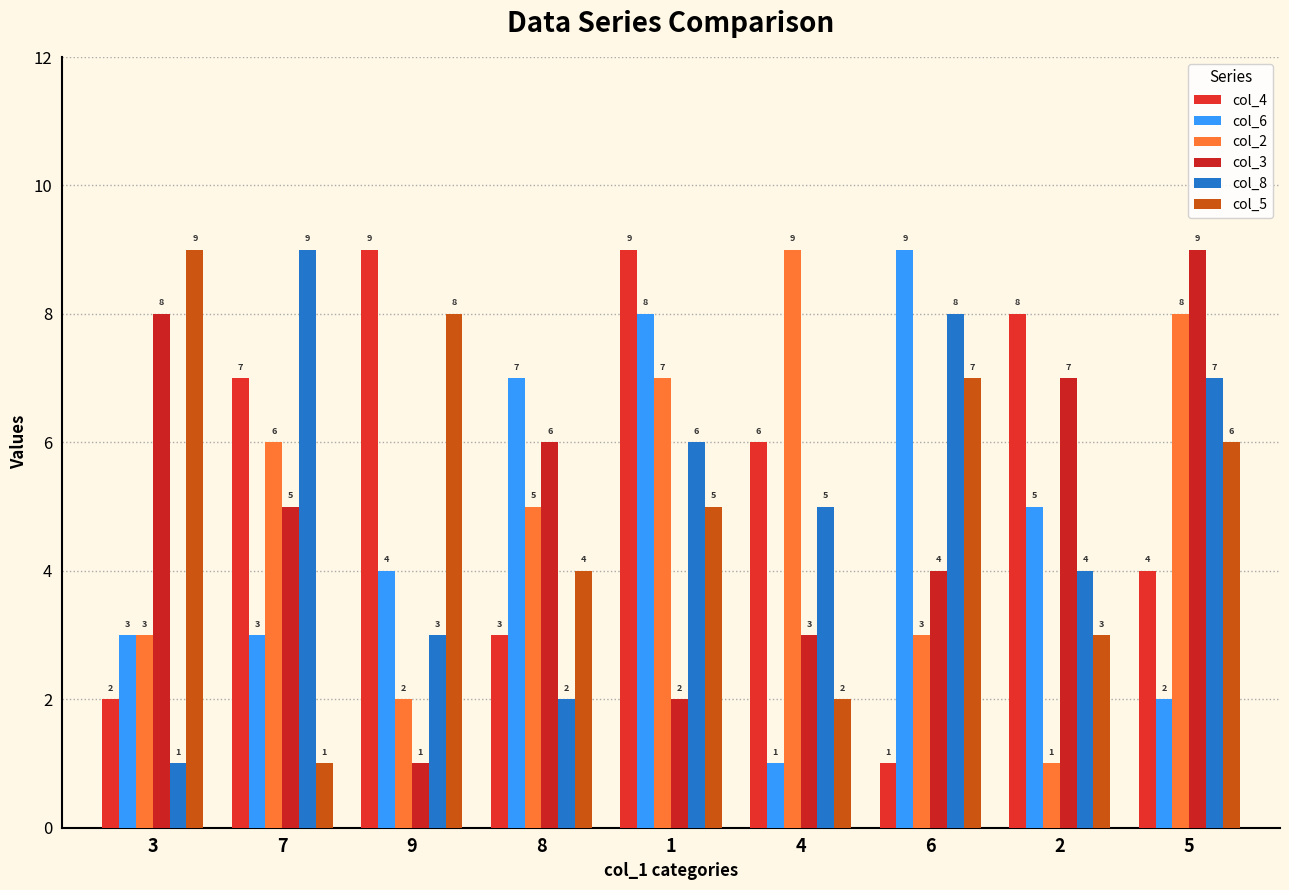

Reading left to right, list all the values displayed in this chart.

col_4: 2	7	9	3	9	6	1	8	4
col_6: 3	3	4	7	8	1	9	5	2
col_2: 3	6	2	5	7	9	3	1	8
col_3: 8	5	1	6	2	3	4	7	9
col_8: 1	9	3	2	6	5	8	4	7
col_5: 9	1	8	4	5	2	7	3	6